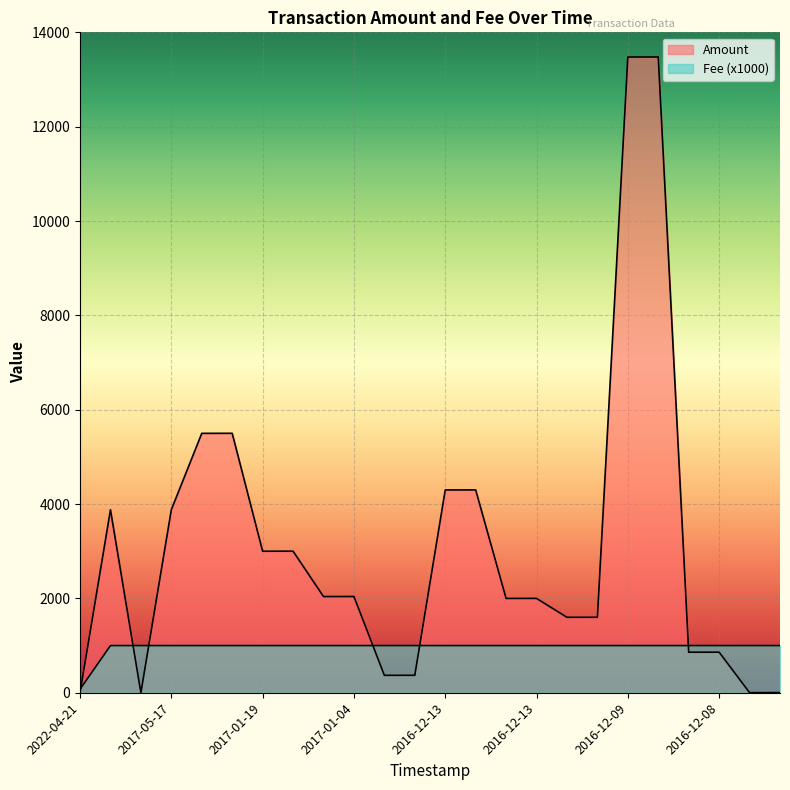

What is the label of the 23rd point from the left?

2016-12-03